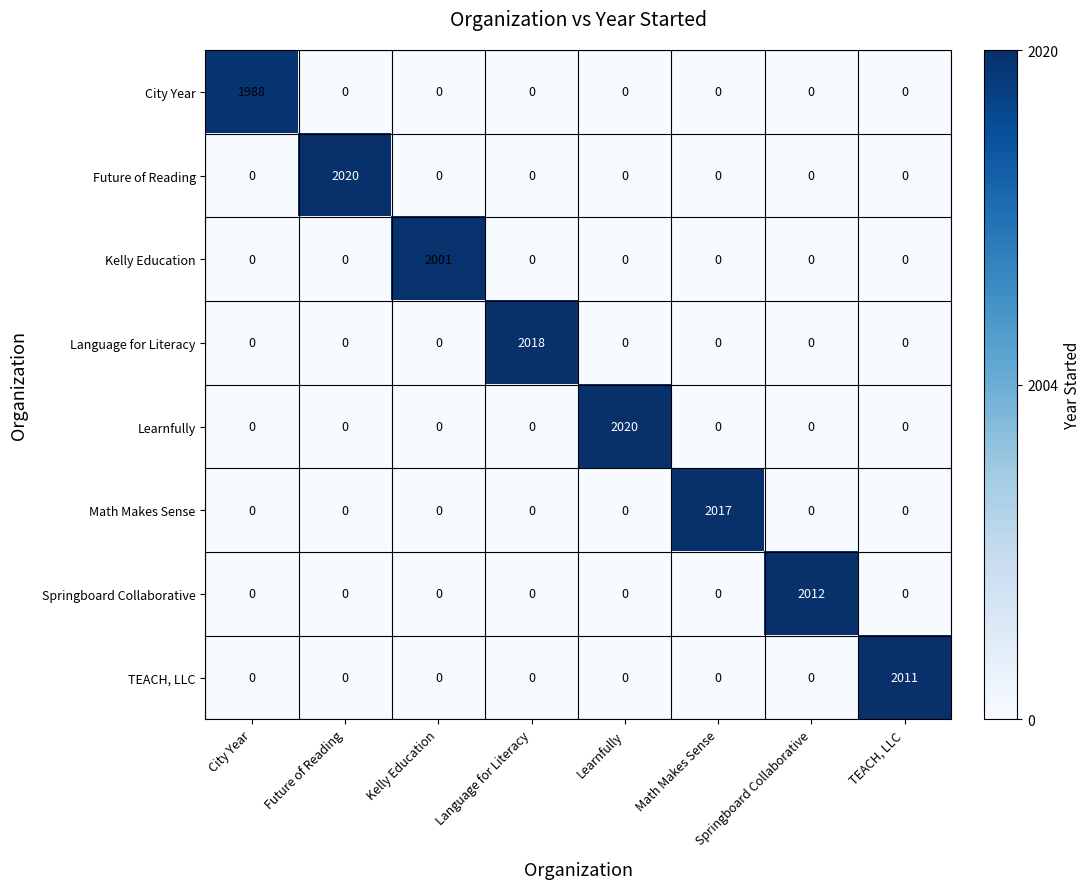

Which category has the highest value in the City Year series?

City Year